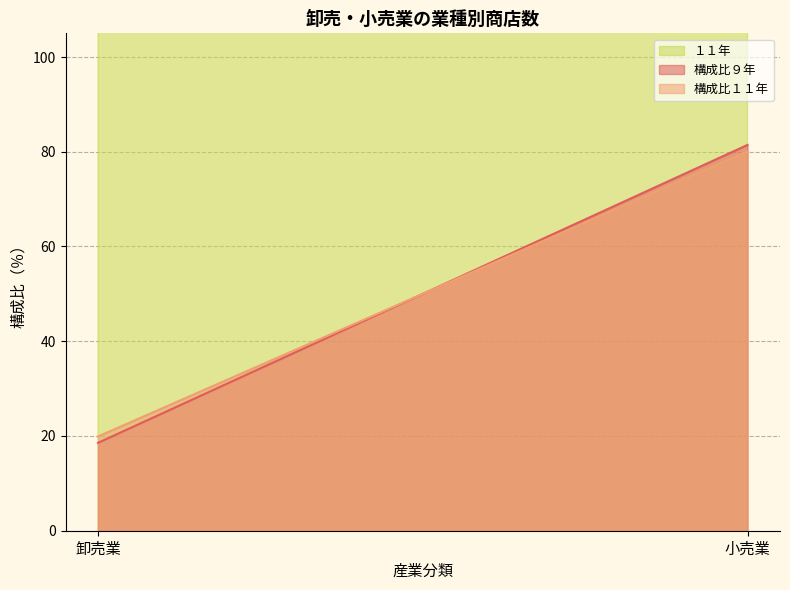

How many lines are shown in the chart?

3